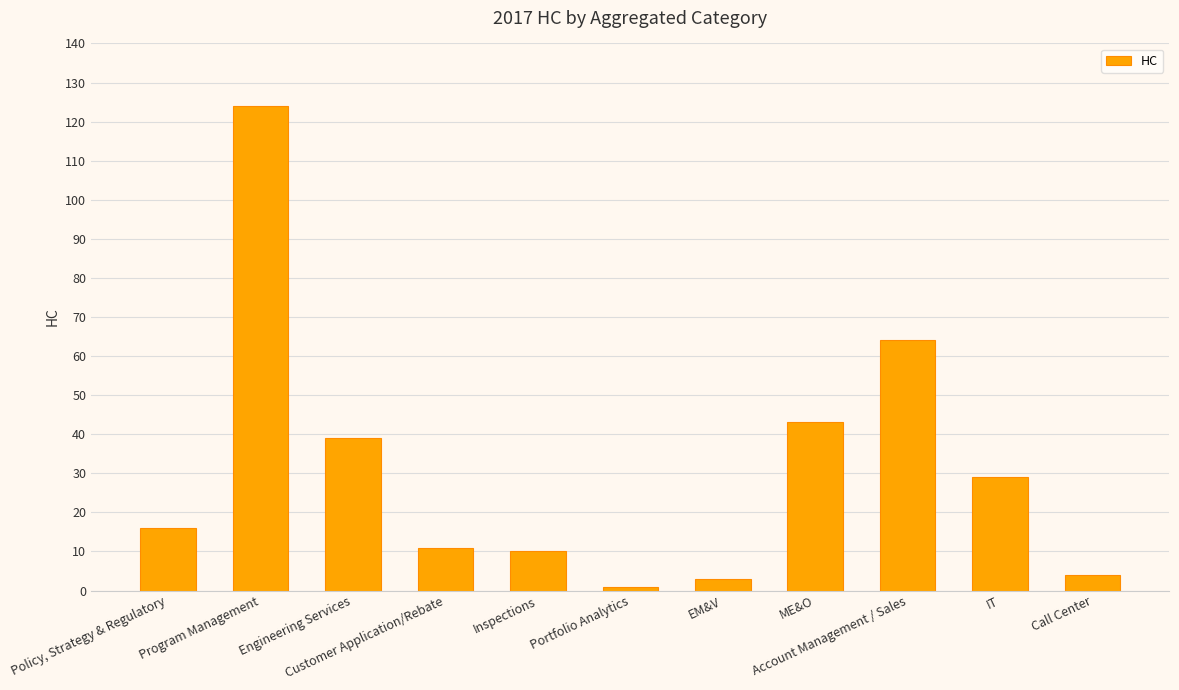

Reading left to right, transcribe all the data shown in this chart.

16	124	39	11	10	1	3	43	64	29	4